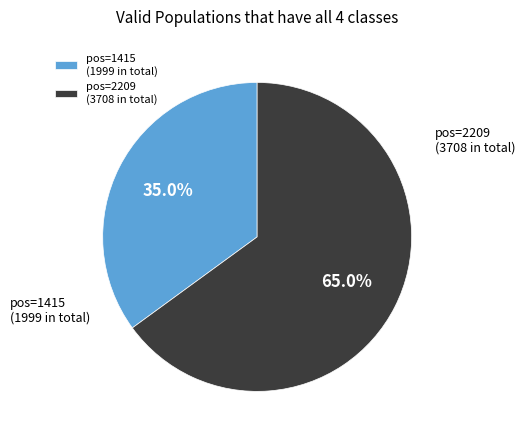

Does any single category account for the majority?

Yes